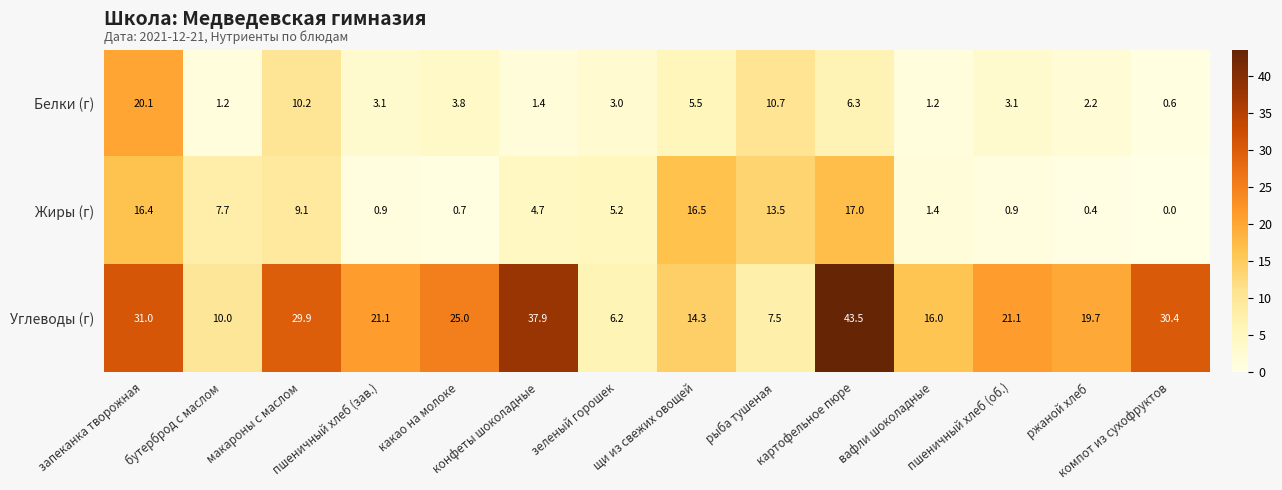

What is the minimum value for Углеводы (г)?

6.2